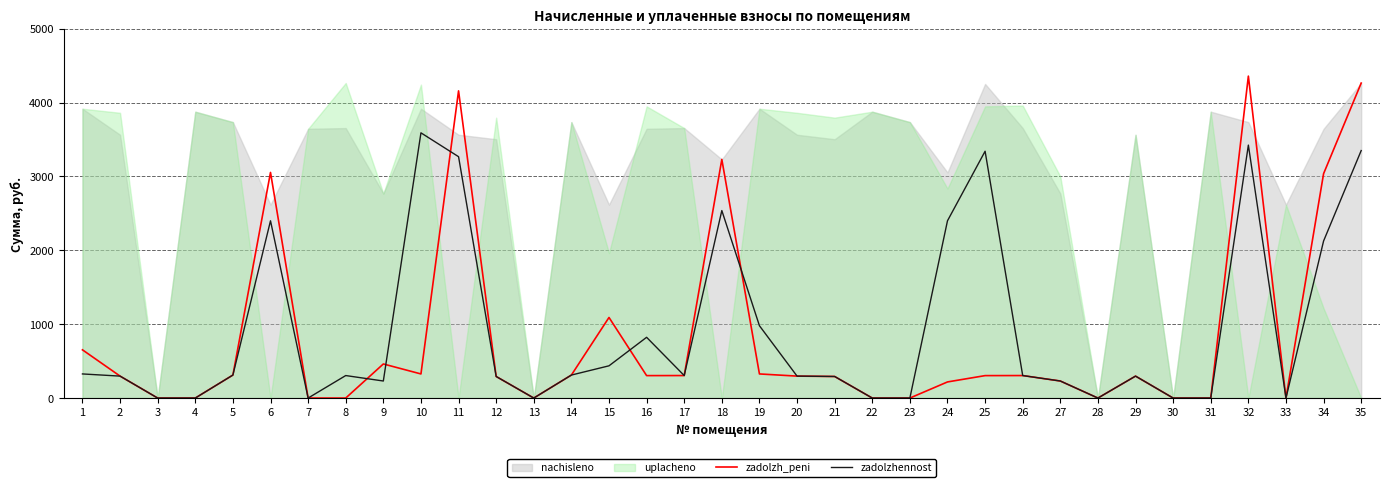

How many values in the zadolzh_peni series exceed 297?

20